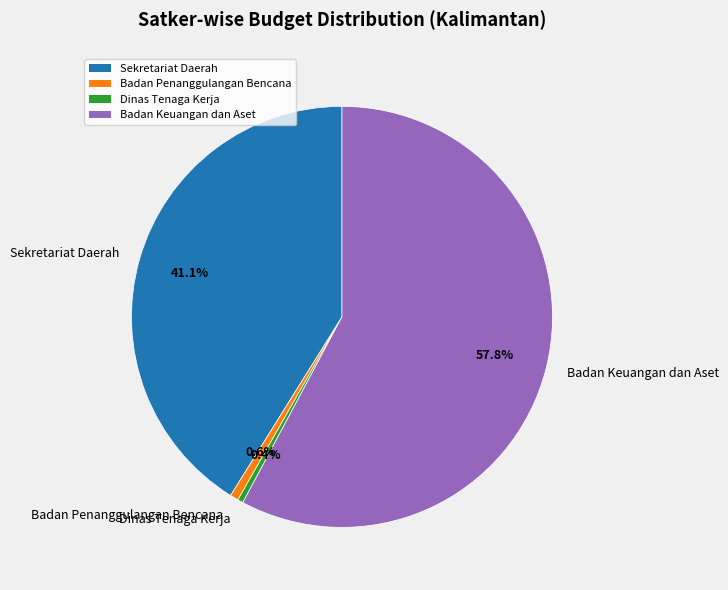

Is there a majority slice in this chart?

Yes